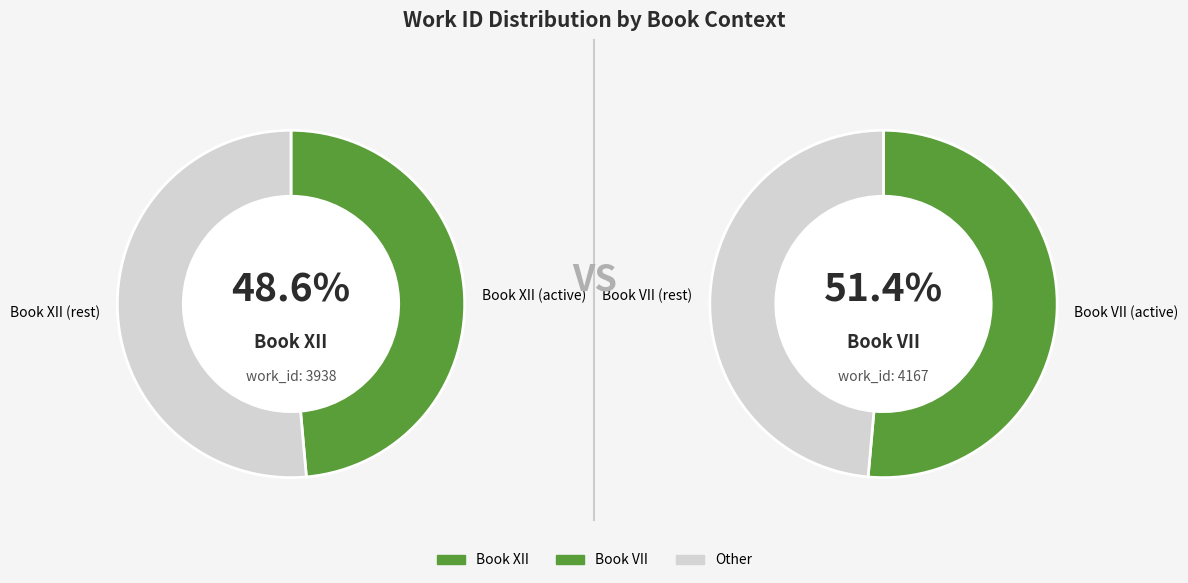

To the nearest percent, what portion does Book XII represent?

49%